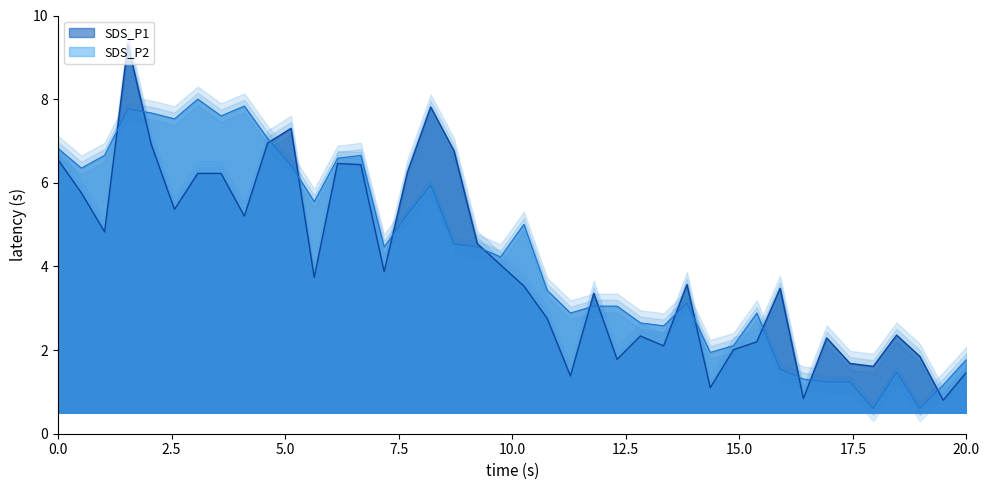

Where does the SDS_P1 series first go above 3?

00:00